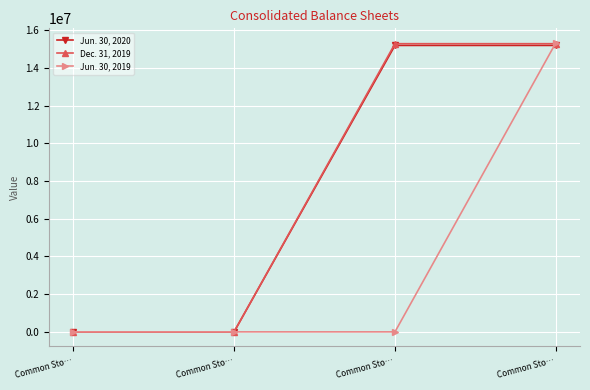

What are all the series names shown in the legend?

Jun. 30, 2020, Dec. 31, 2019, Jun. 30, 2019